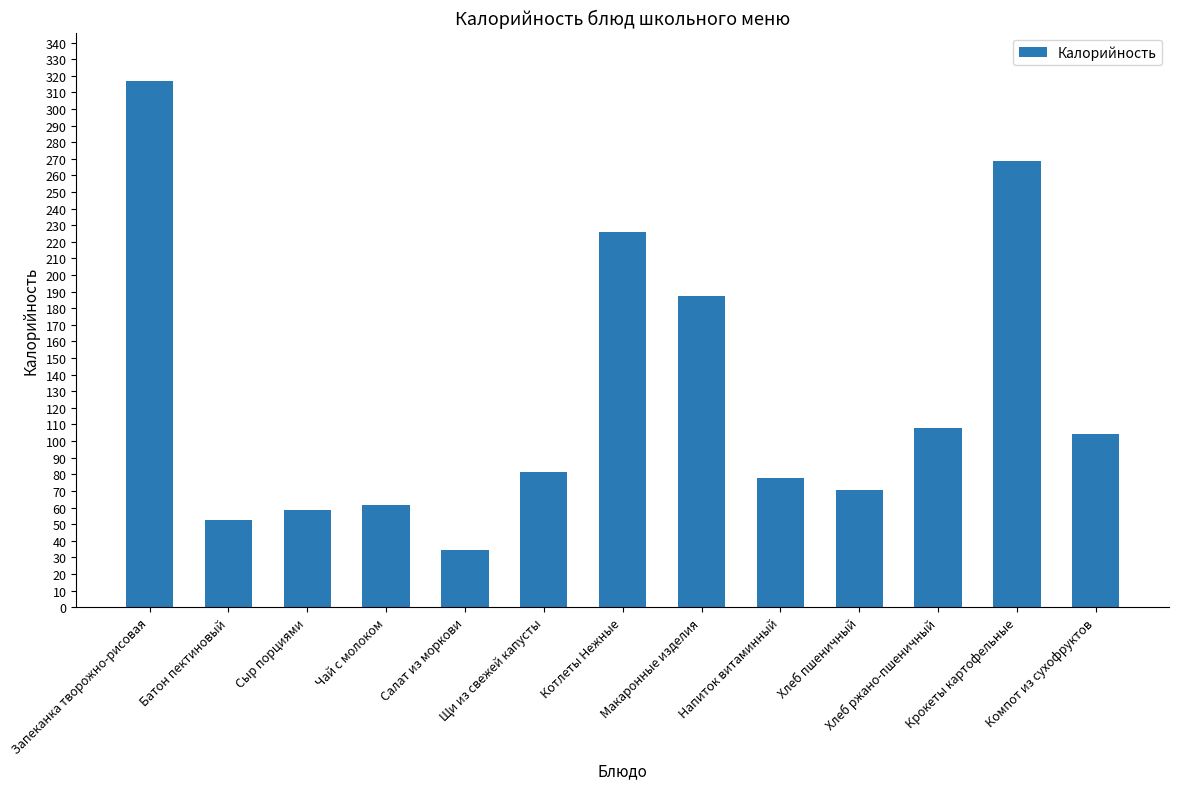

List the labels in order of value, largest first.

Запеканка творожно-рисовая, Крокеты картофельные, Котлеты Нежные, Макаронные изделия, Хлеб ржано-пшеничный, Компот из сухофруктов, Щи из свежей капусты, Напиток витаминный, Хлеб пшеничный, Чай с молоком, Сыр порциями, Батон пектиновый, Салат из моркови